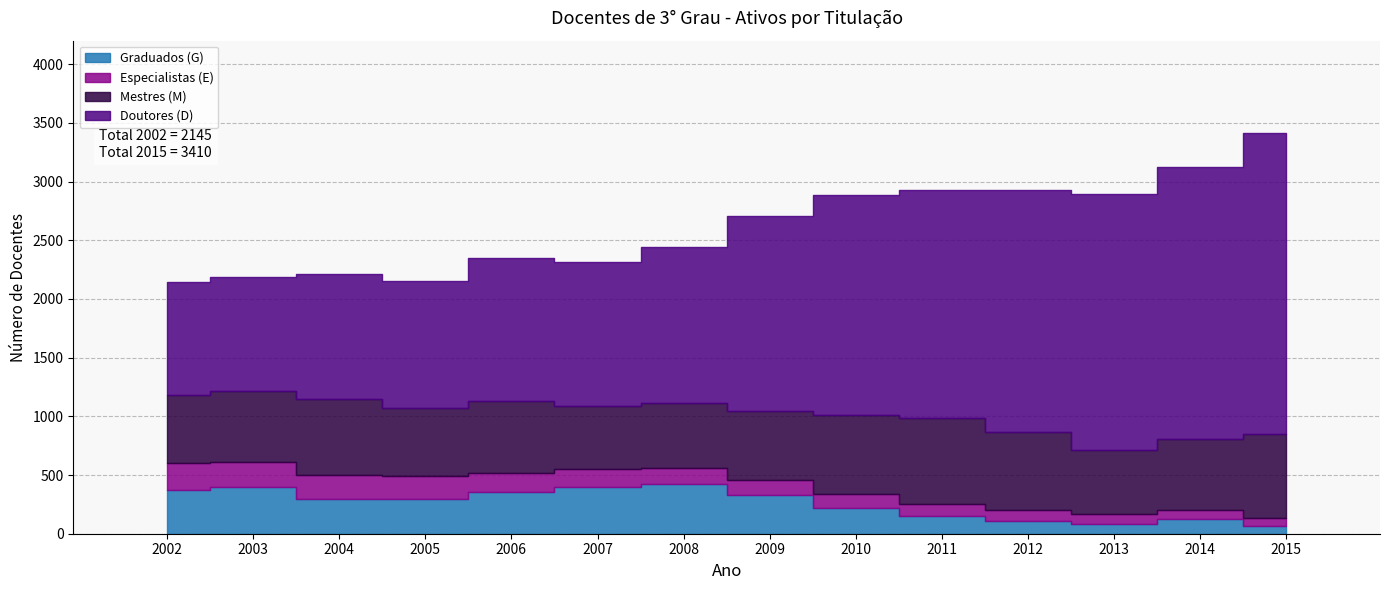

Is it true that Mestres (M) equals 613 at 2006?

True